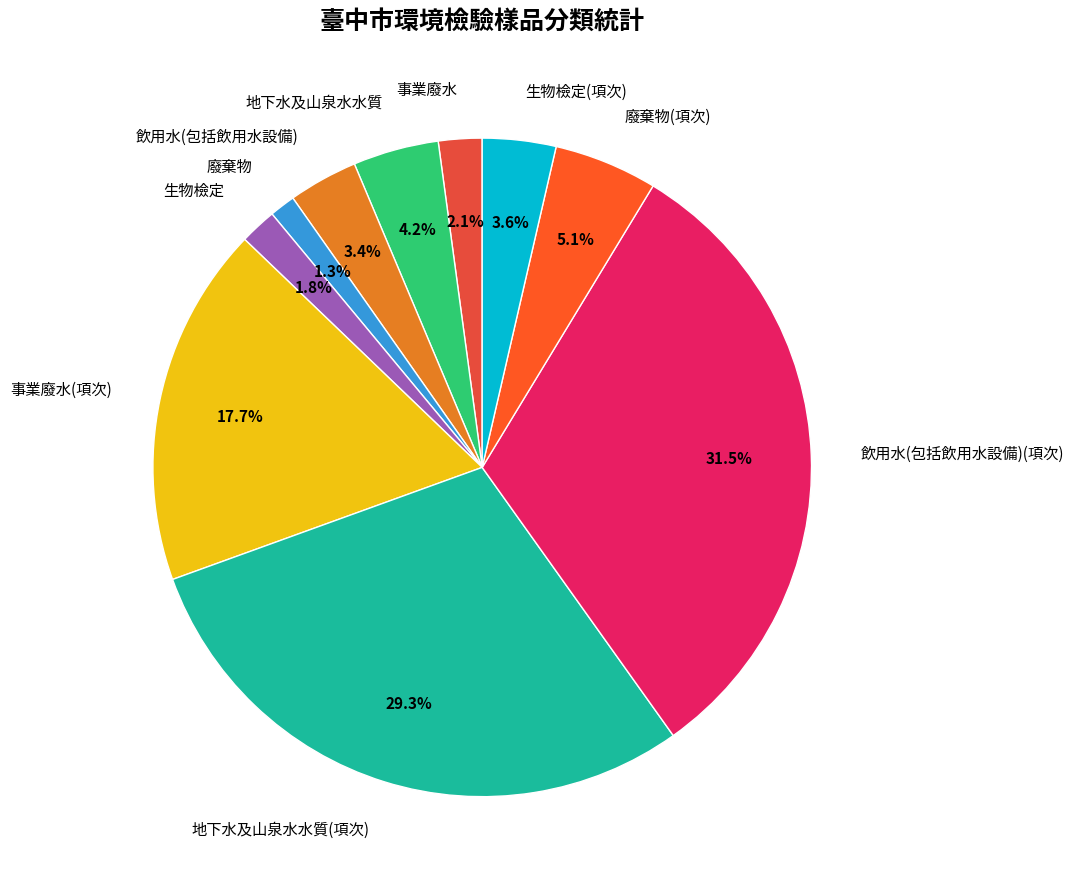

To the nearest percent, what is the difference between the 飲用水(包括飲用水設備) and 廢棄物(項次) slice percentages?

2%